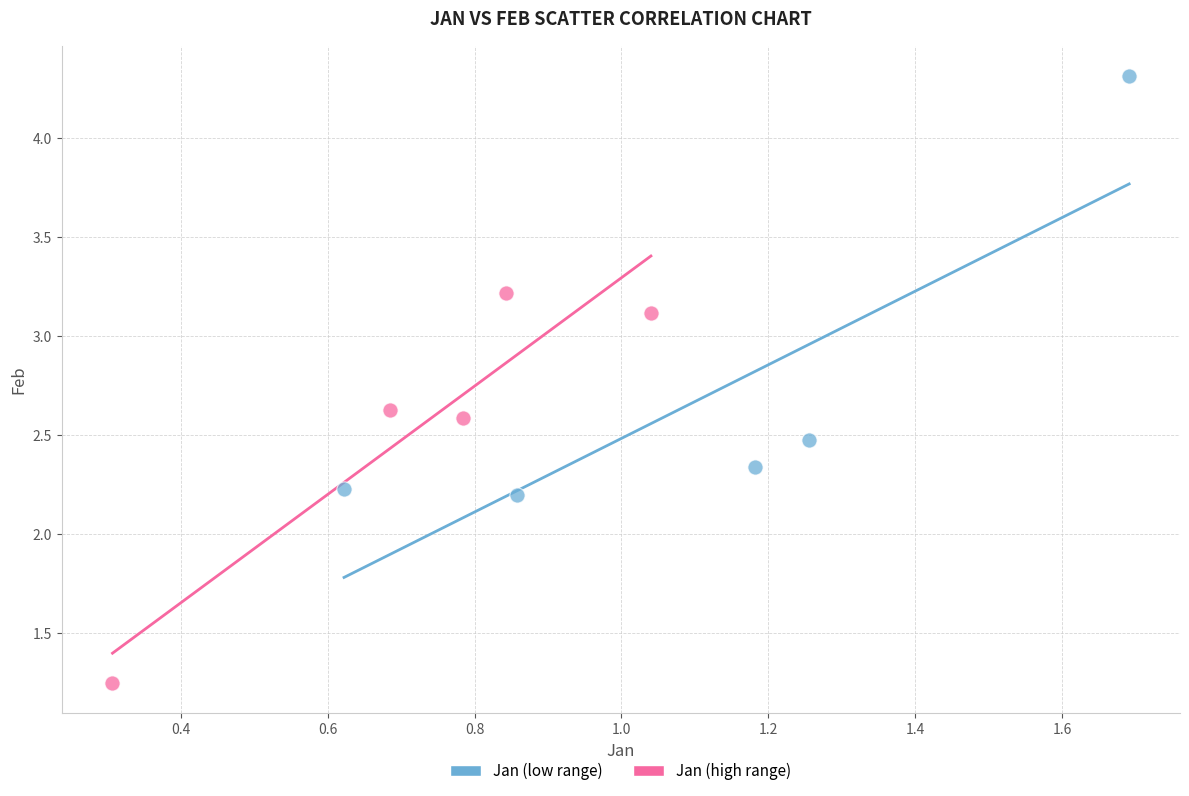

Which series has the widest spread of Y values?

Jan (low range)